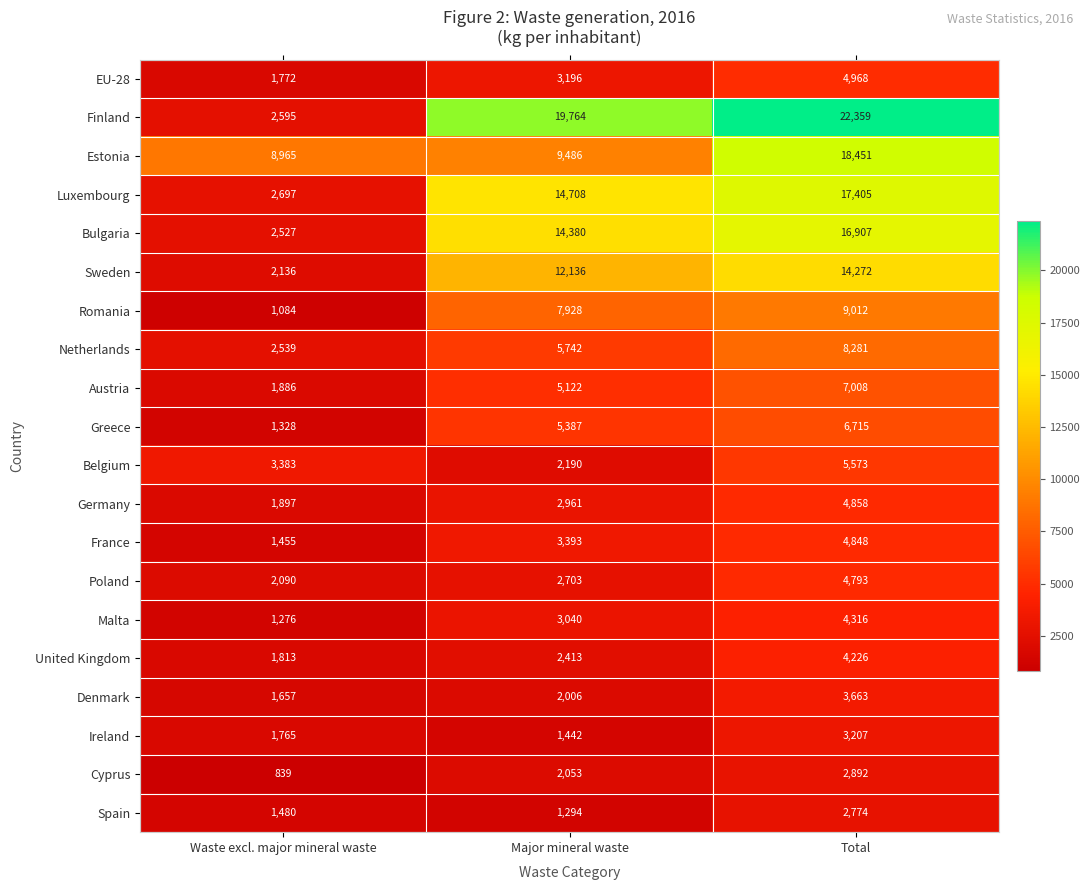

What is the greatest value displayed?

22359